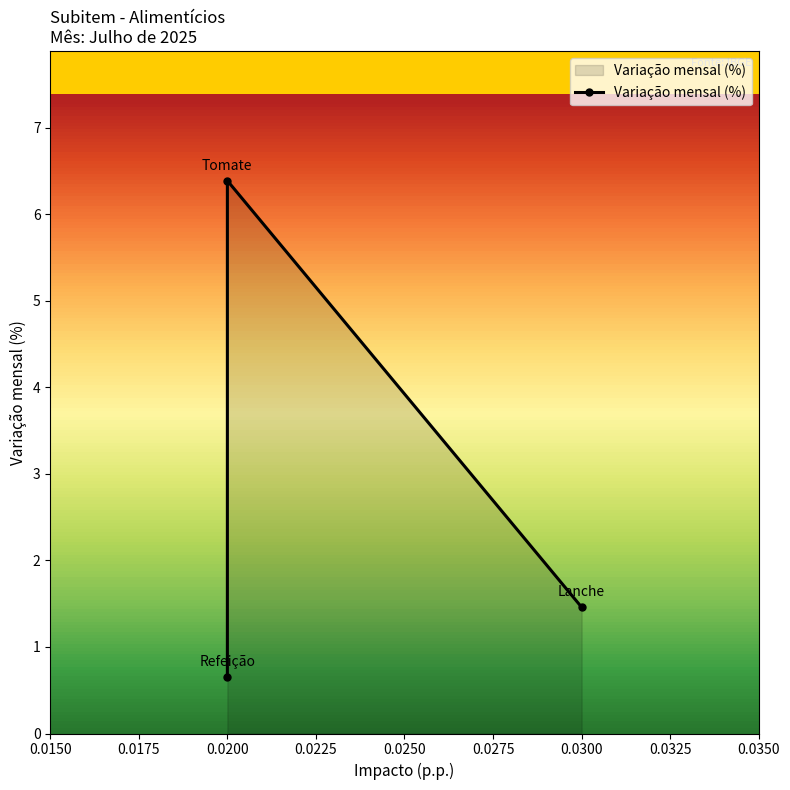

Which label corresponds to the smallest value in the chart?

Refeição